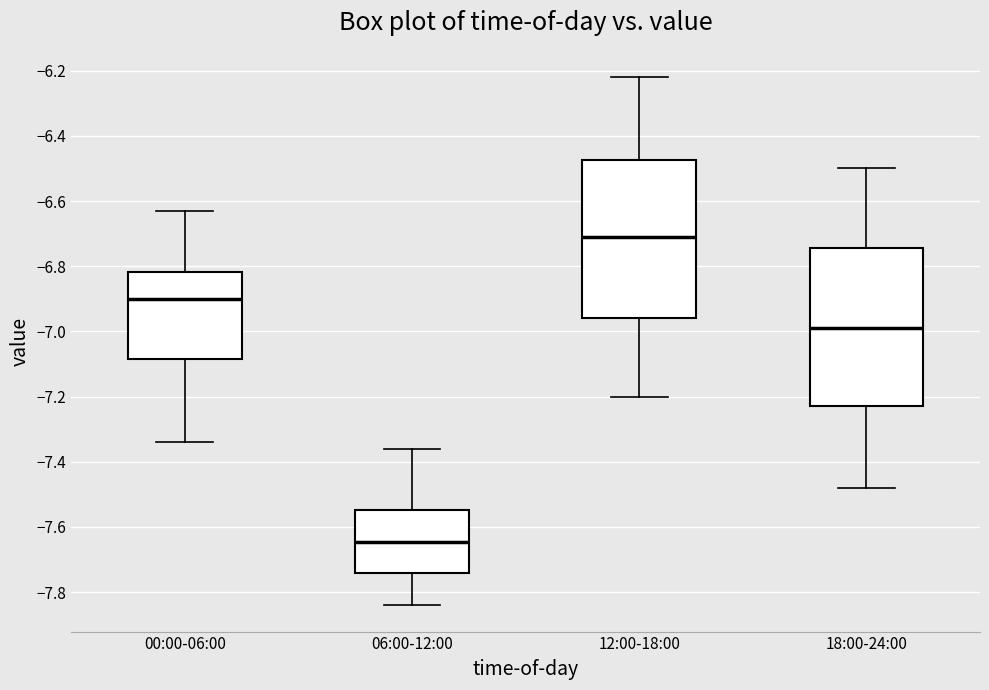

Reading left to right, transcribe this box plot: for each box, give where its median line is, the range the box spans, and where its two whiskers end, as read against the y-axis. The values are not printed on the chart, so give them approximately, as read against the axis.

00:00-06:00: median -6.90, box -7.08 to -6.82, whiskers -7.34 to -6.62
06:00-12:00: median -7.64, box -7.74 to -7.54, whiskers -7.84 to -7.36
12:00-18:00: median -6.70, box -6.96 to -6.48, whiskers -7.20 to -6.22
18:00-24:00: median -6.98, box -7.22 to -6.74, whiskers -7.48 to -6.50